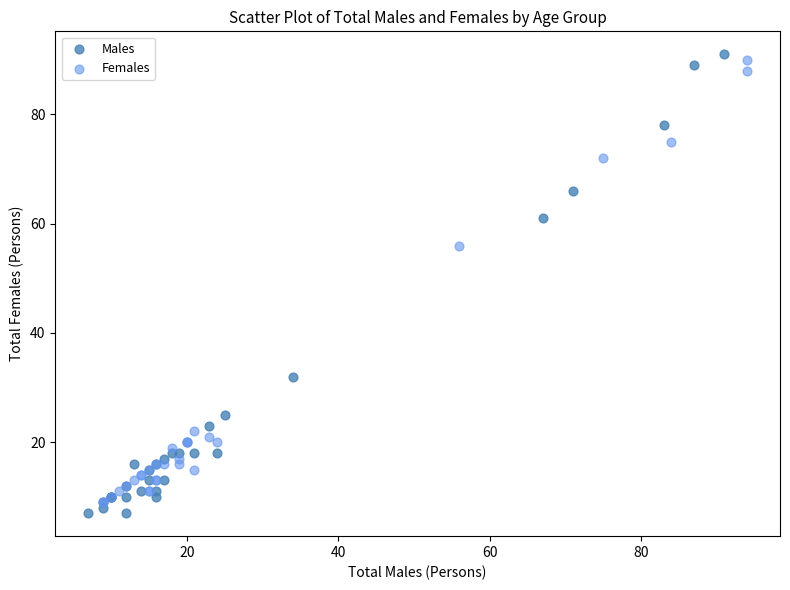

What are all the series names shown in the legend?

Males, Females